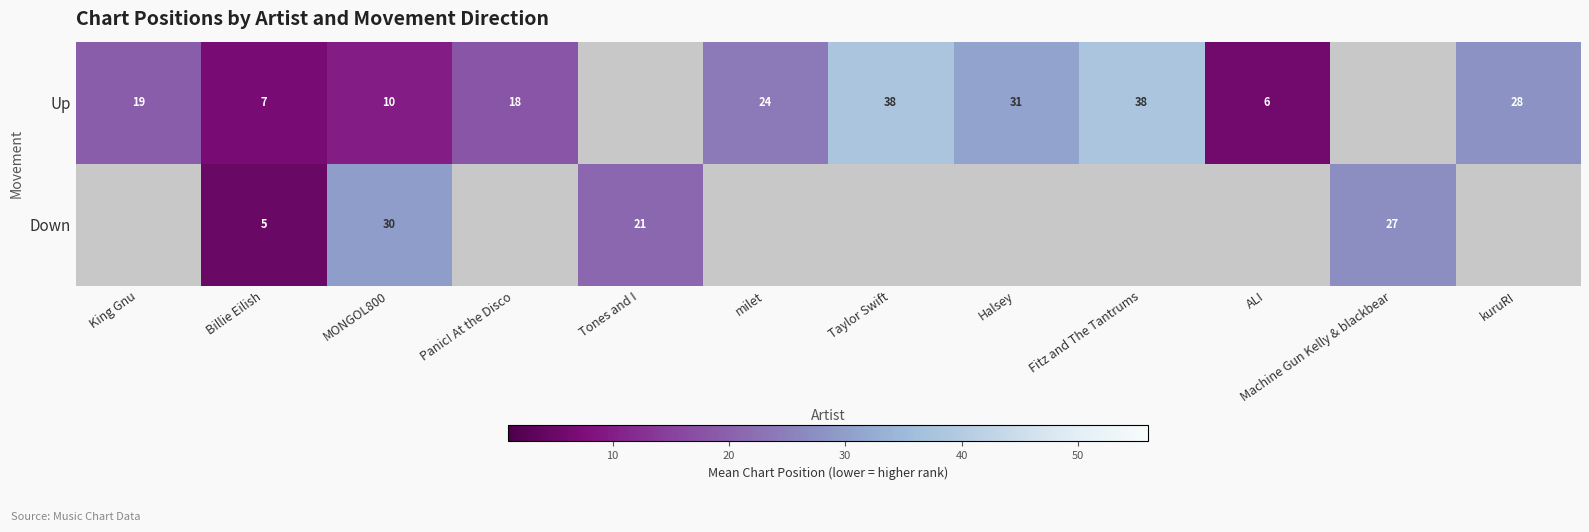

What is the difference between the Up values at milet and King Gnu?

5.0